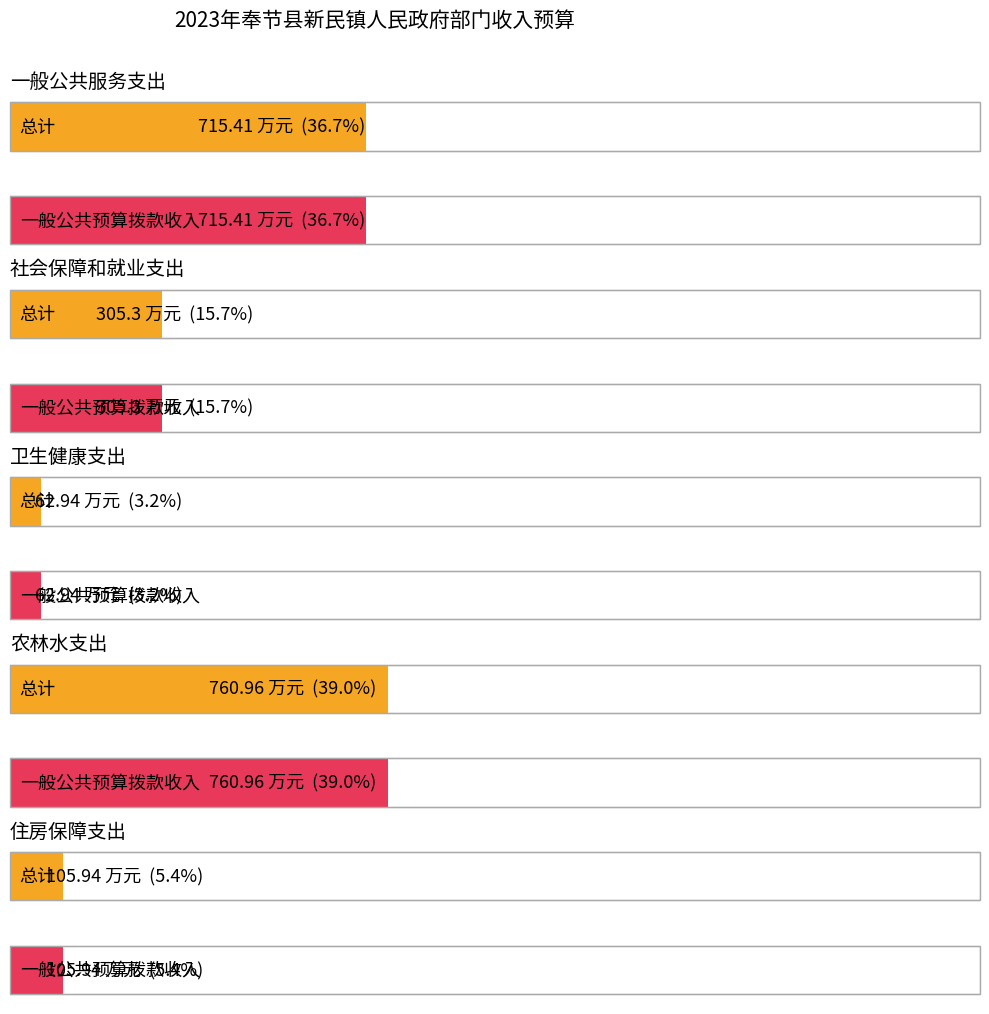

What is the total value across all series at 住房保障支出?

211.9